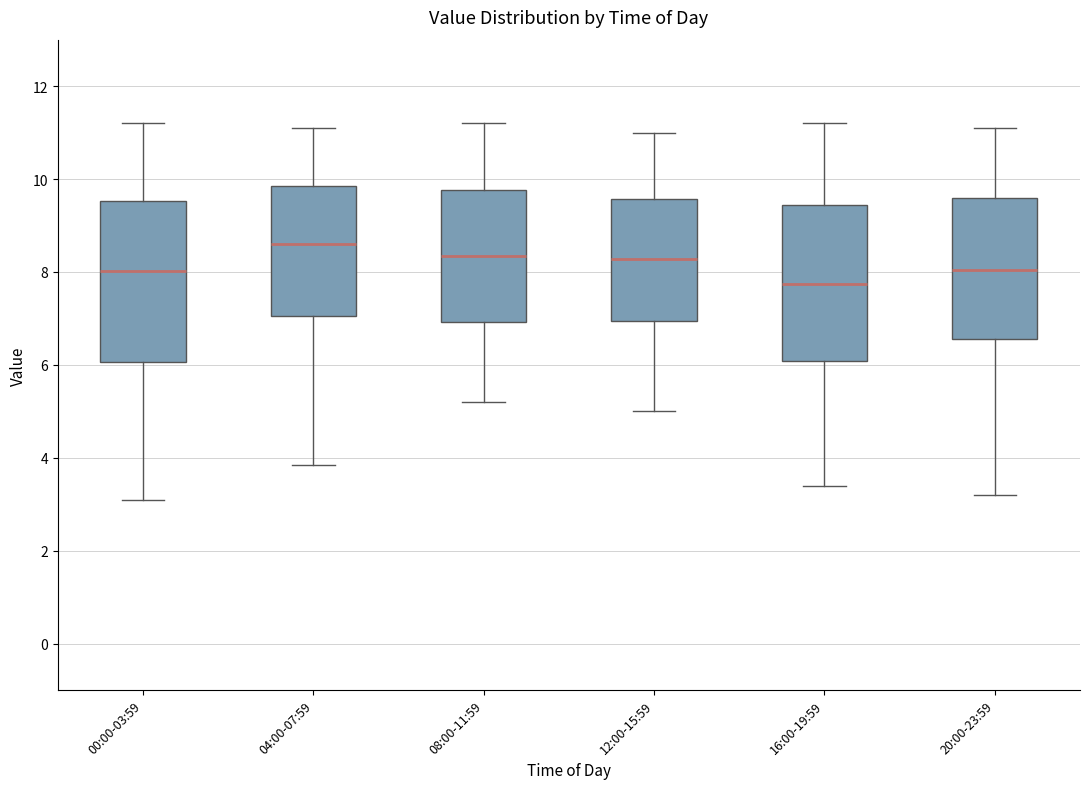

Reading left to right, read every box against the y-axis: the position of its median line, the range the box covers, and the ends of its whiskers. The values are not printed on the chart, so give them approximately, as read against the axis.

00:00-03:59: median 8.0, box 6.0 to 9.6, whiskers 3.2 to 11.2
04:00-07:59: median 8.6, box 7.0 to 9.8, whiskers 3.8 to 11.2
08:00-11:59: median 8.4, box 7.0 to 9.8, whiskers 5.2 to 11.2
12:00-15:59: median 8.2, box 7.0 to 9.6, whiskers 5.0 to 11.0
16:00-19:59: median 7.8, box 6.0 to 9.4, whiskers 3.4 to 11.2
20:00-23:59: median 8.0, box 6.6 to 9.6, whiskers 3.2 to 11.2